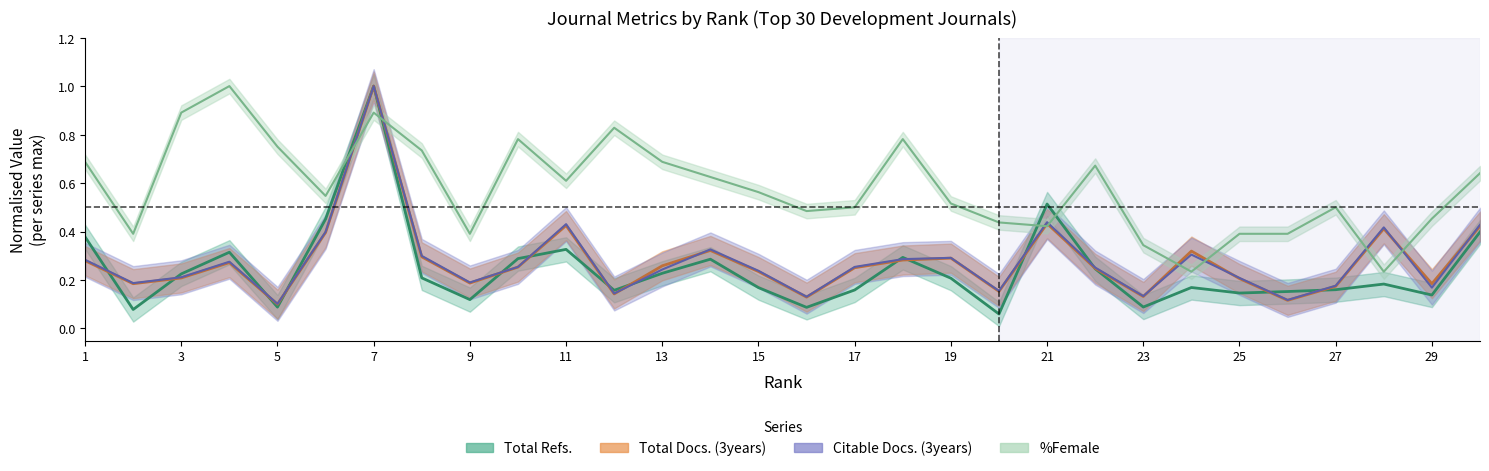

True or false: Total Refs. has more than 0 points higher than both neighbors.

True